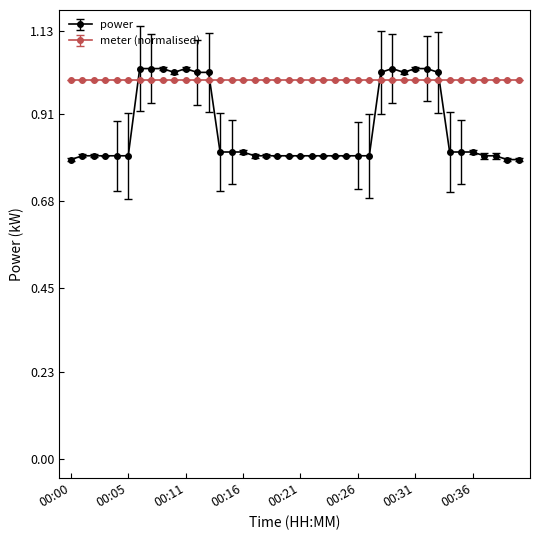

Which series has the largest range (max minus min)?

power